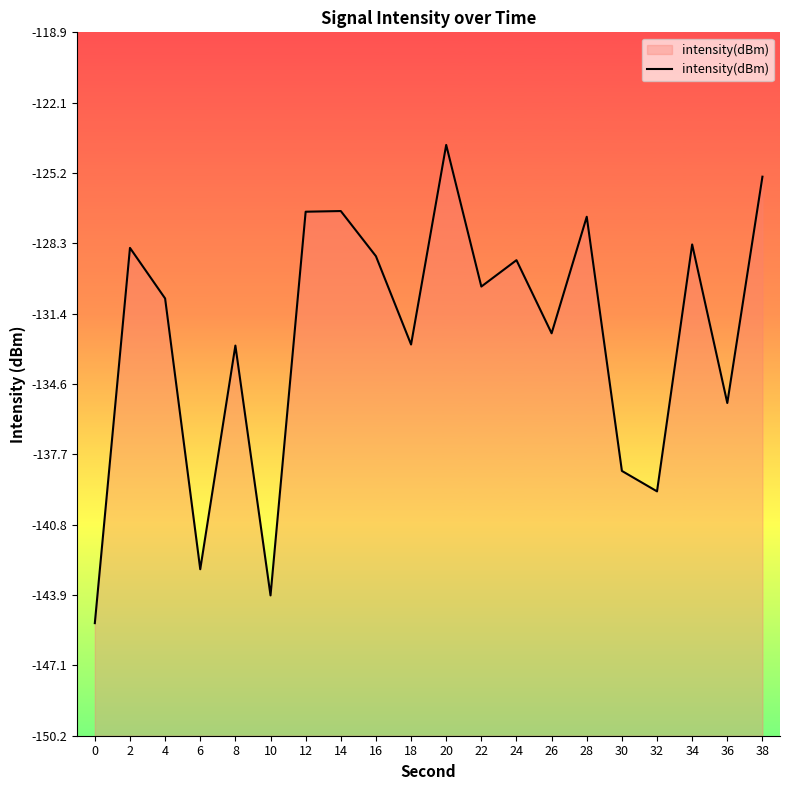

Reading right to left, list all the values displayed in this chart.

38=-125.4	36=-135.4	34=-128.4	32=-139.3	30=-138.4	28=-127.1	26=-132.3	24=-129.1	22=-130.2	20=-123.9	18=-132.8	16=-128.9	14=-126.9	12=-126.9	10=-144.0	8=-132.9	6=-142.8	4=-130.8	2=-128.5	0=-145.2